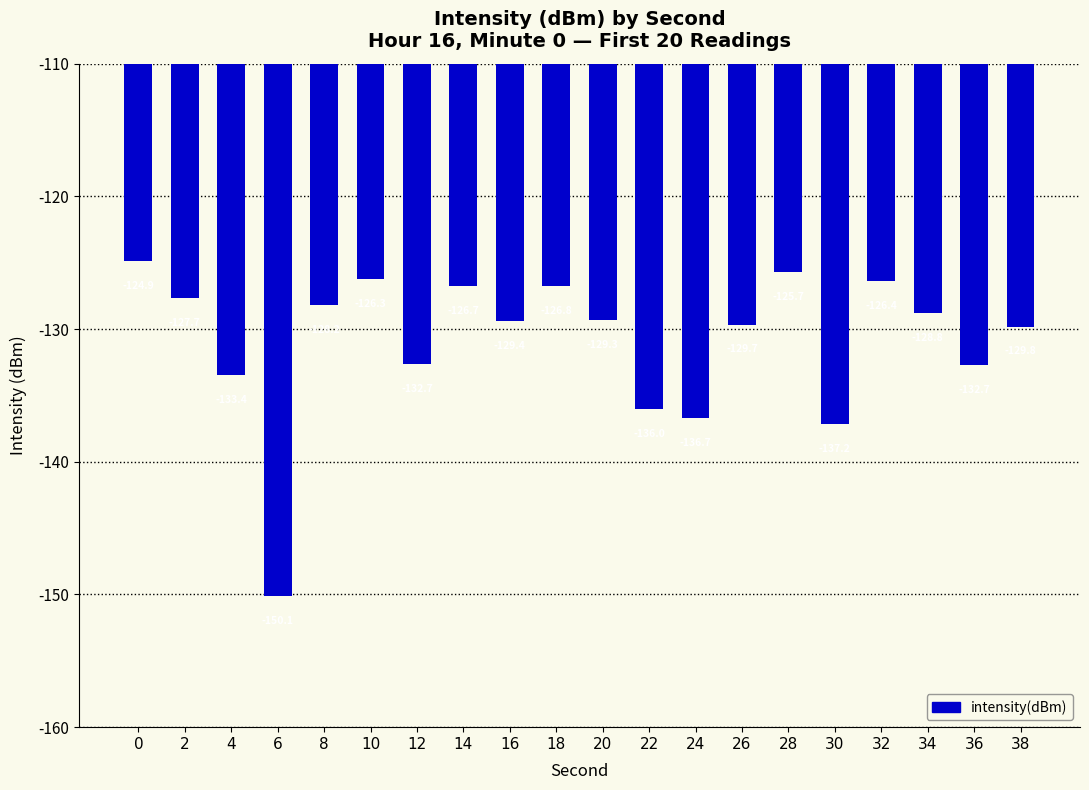

What is the difference between the maximum and minimum values?

25.2